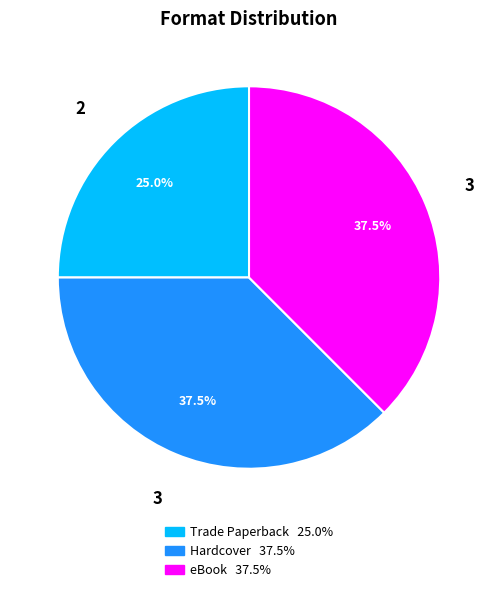

Does any single category account for the majority?

No